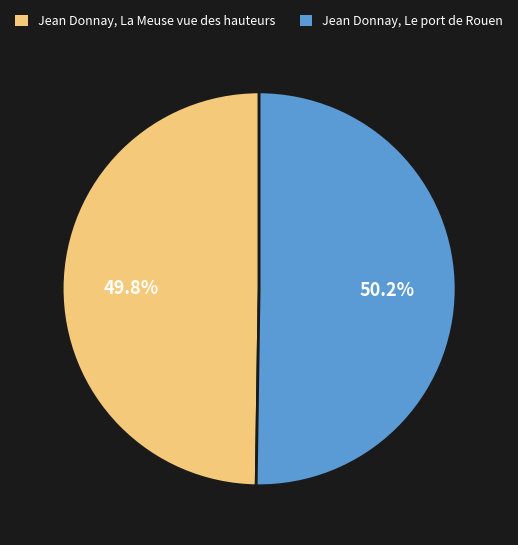

Combined, what portion of the pie is Jean Donnay, Le port de Rouen and Jean Donnay, La Meuse vue des hauteurs?

100.0%